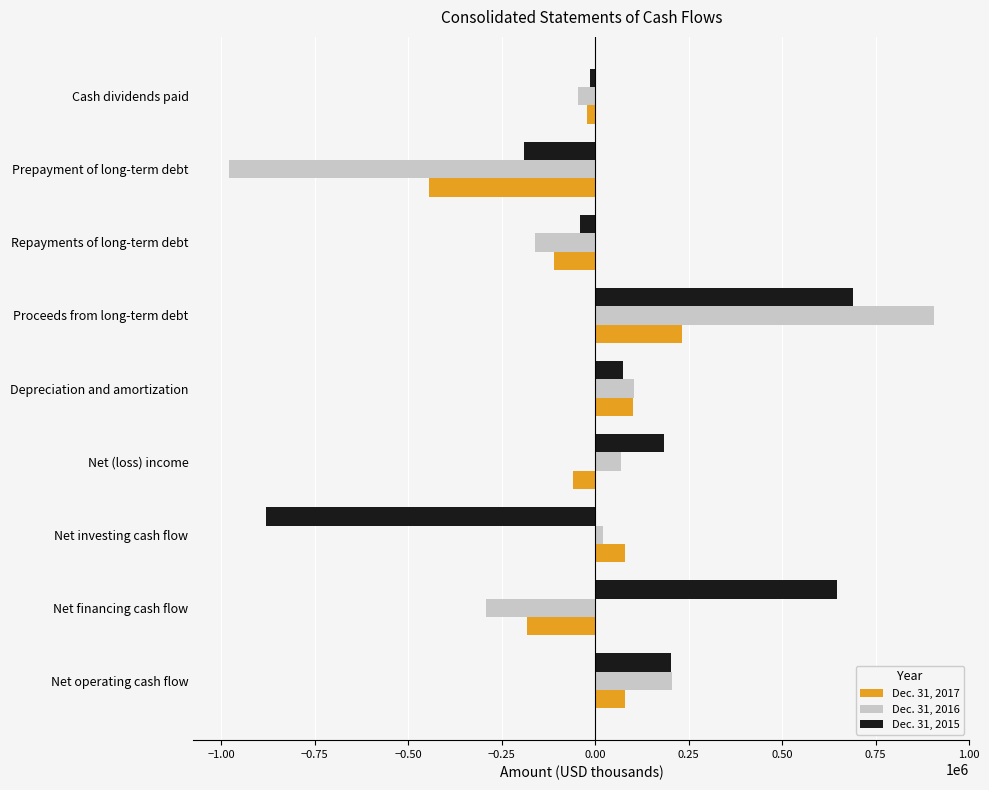

Is the value of Dec. 31, 2017 at Depreciation and amortization greater than the value of Dec. 31, 2016 at Net investing cash flow?

Yes